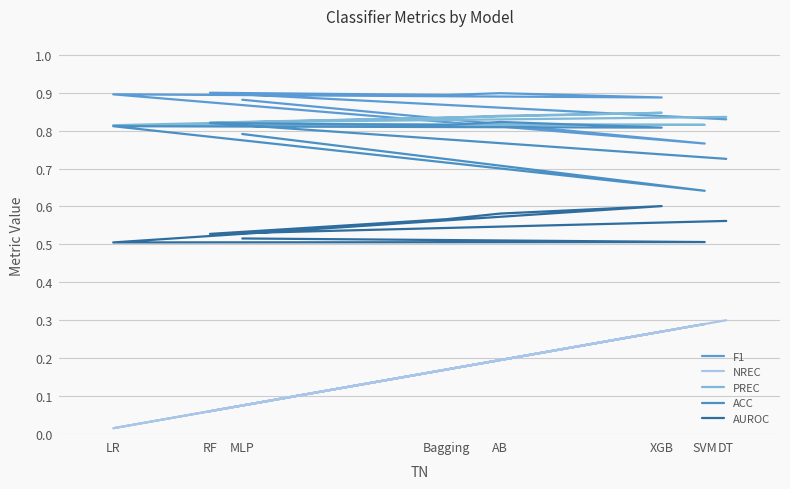

Which label corresponds to the smallest value in the chart?

LR